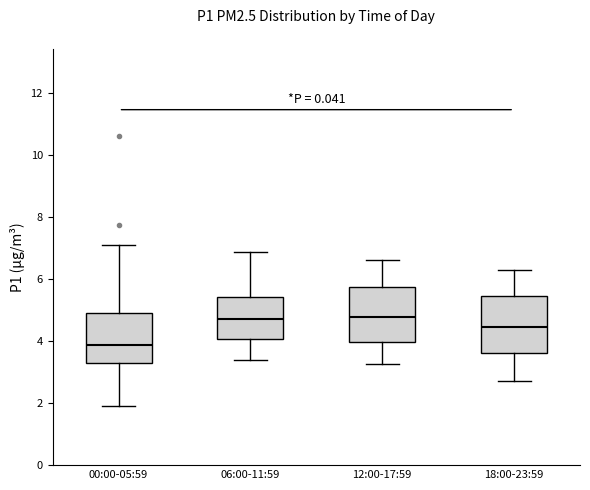

Reading left to right, transcribe this box plot: for each box, give where its median line is, the range the box spans, and where its two whiskers end, as read against the y-axis. The values are not printed on the chart, so give them approximately, as read against the axis.

00:00-05:59: median 3.8, box 3.2 to 4.8, whiskers 2.0 to 7.2
06:00-11:59: median 4.8, box 4.0 to 5.4, whiskers 3.4 to 6.8
12:00-17:59: median 4.8, box 4.0 to 5.8, whiskers 3.2 to 6.6
18:00-23:59: median 4.4, box 3.6 to 5.4, whiskers 2.8 to 6.4